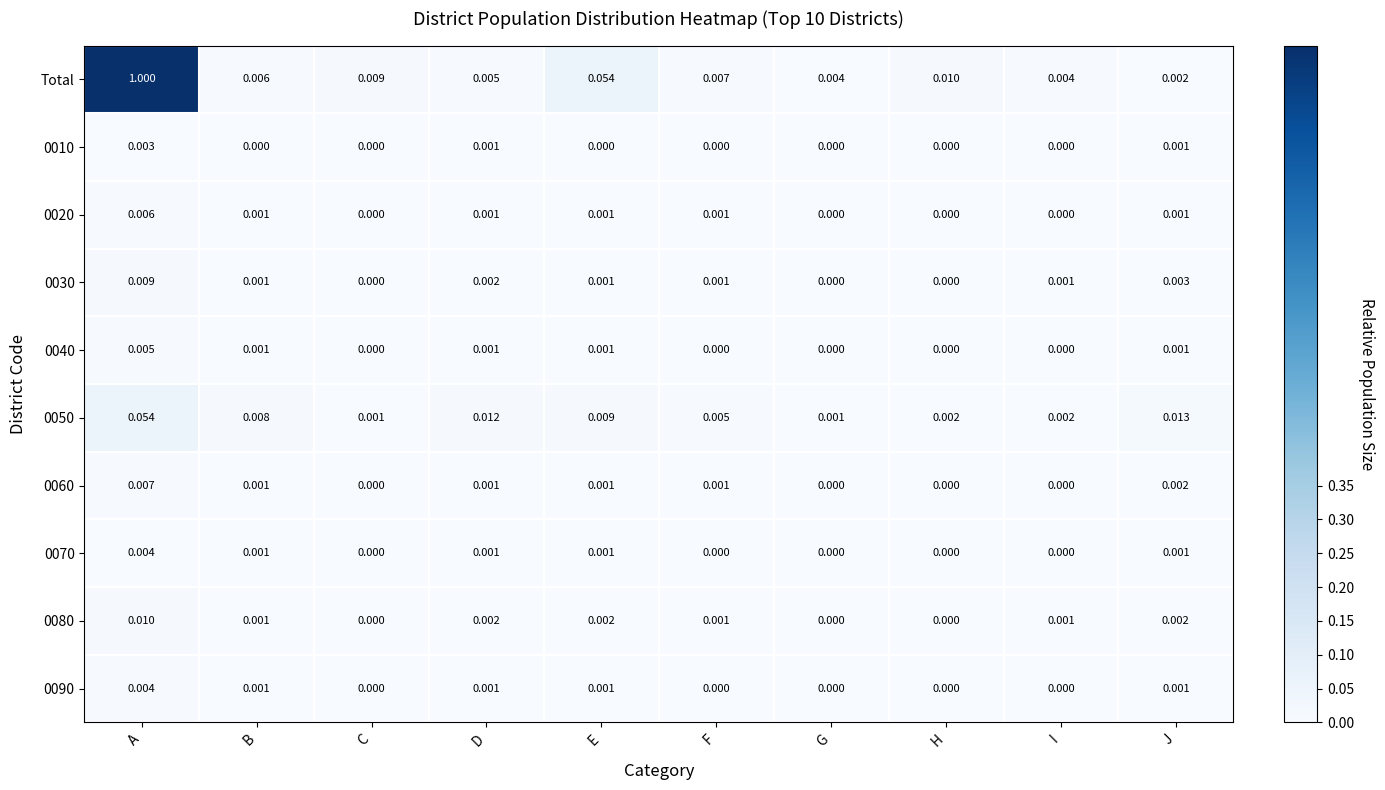

Is the value of 0040 at G greater than the value of 0020 at B?

No